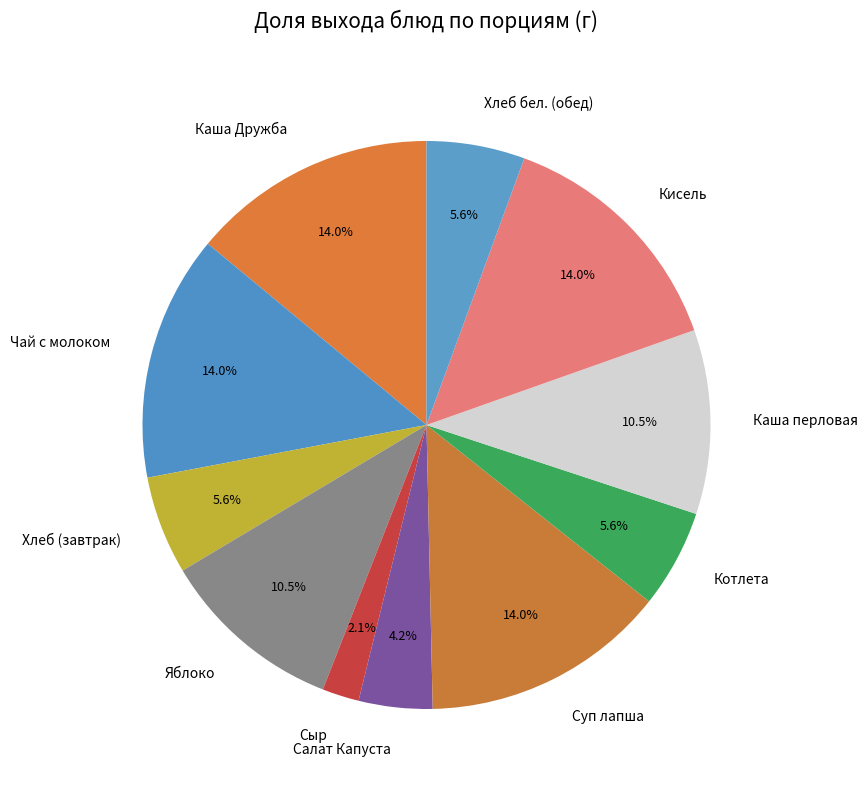

Combined, what portion of the pie is Каша Дружба and Кисель?

28.0%